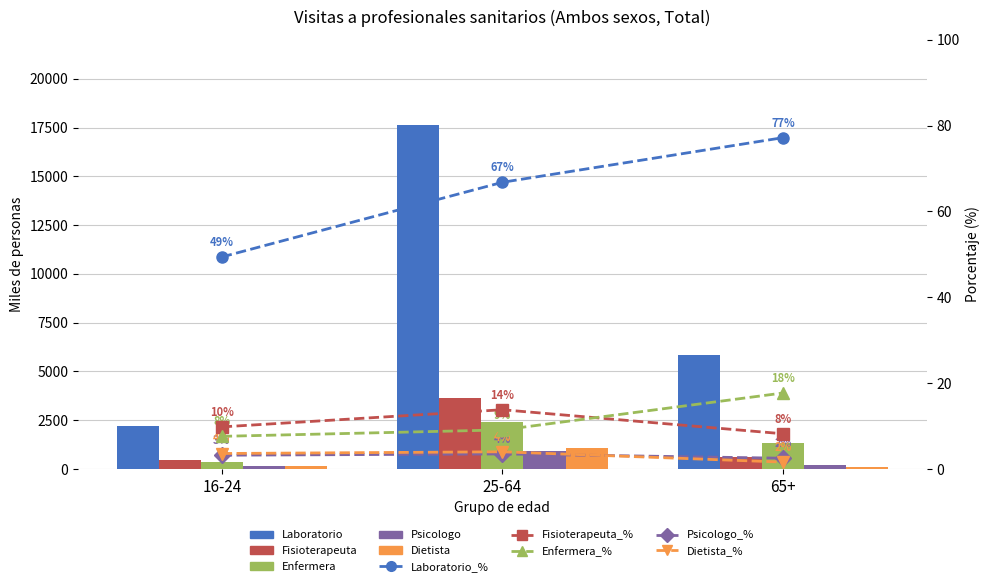

Which label corresponds to the smallest value in the chart?

65+